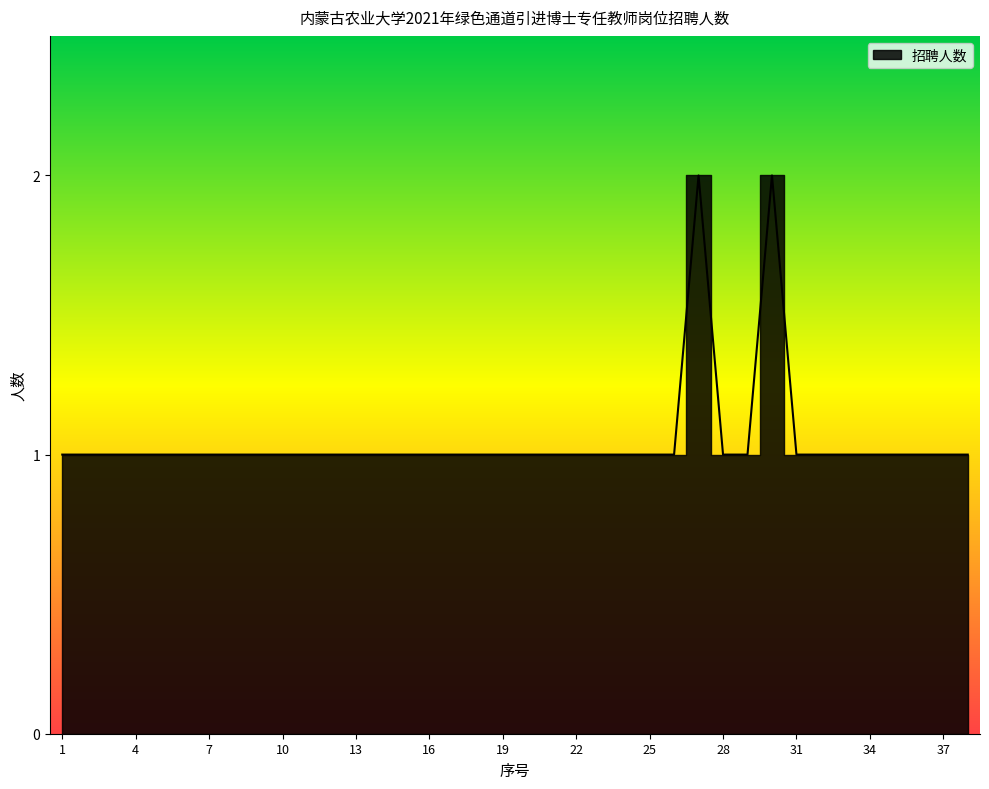

What is the ratio of the value at 9 to the value at 33?

1.0